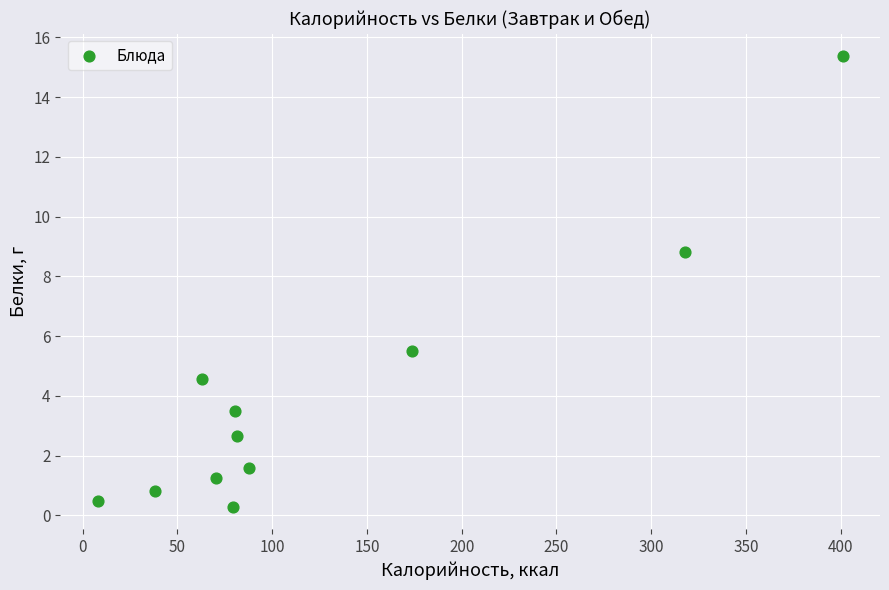

What Y value in the scatter plot is closest to 7?

5.5